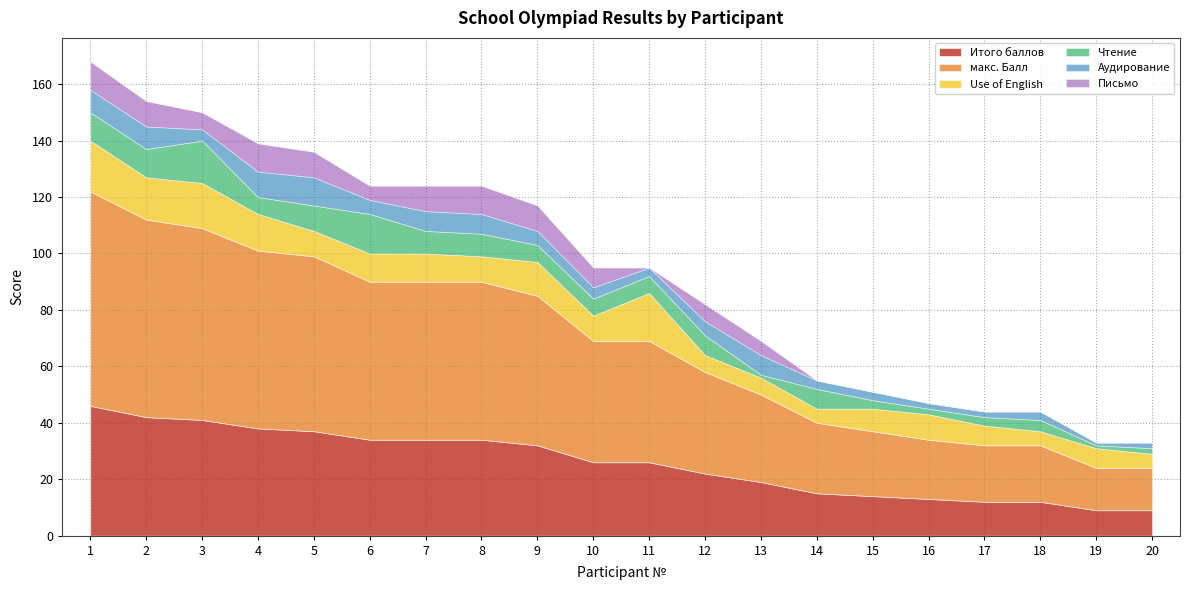

What is the highest value of the макс. Балл series?

76